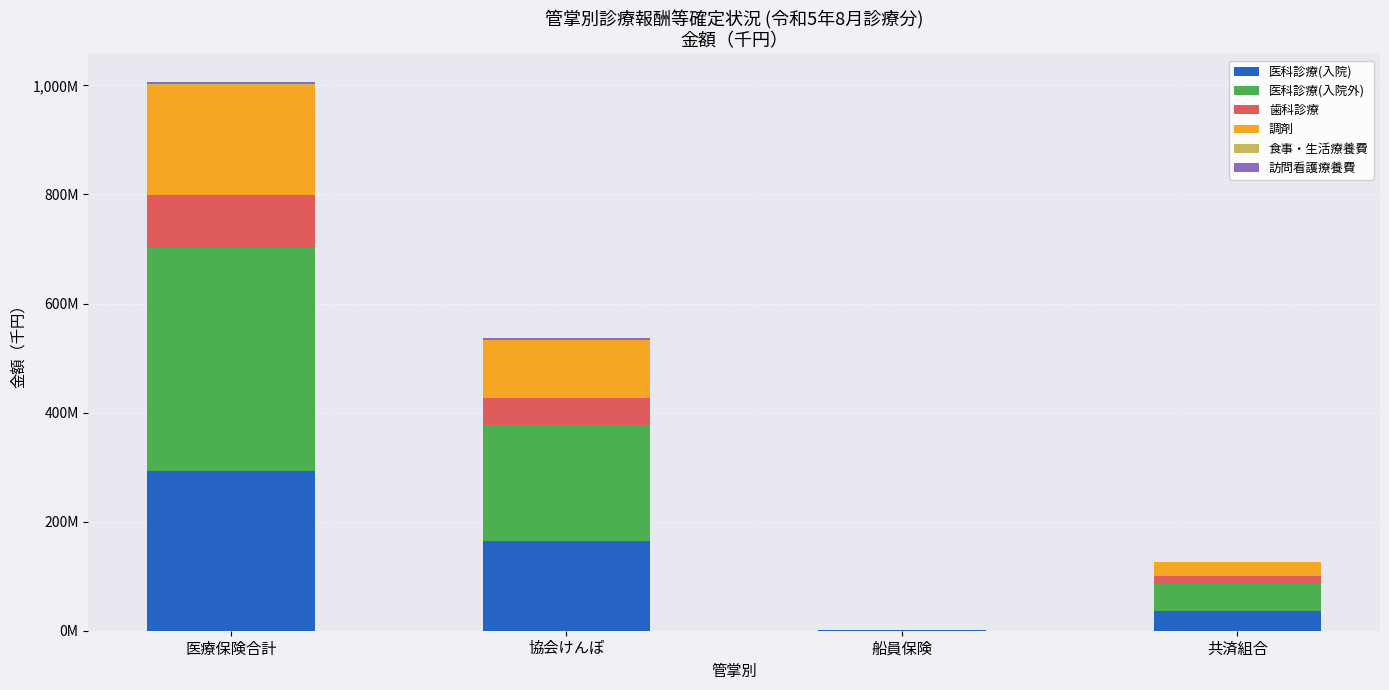

Are the bars grouped side by side (vs. stacked)?

No